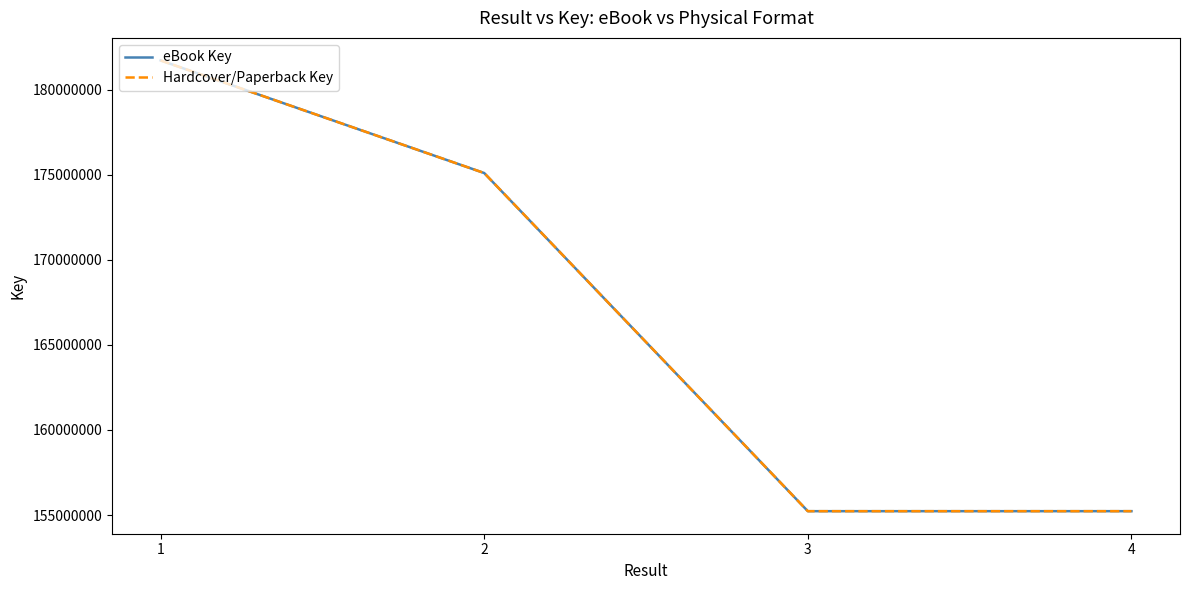

Between 3 and 2, which is larger?

2